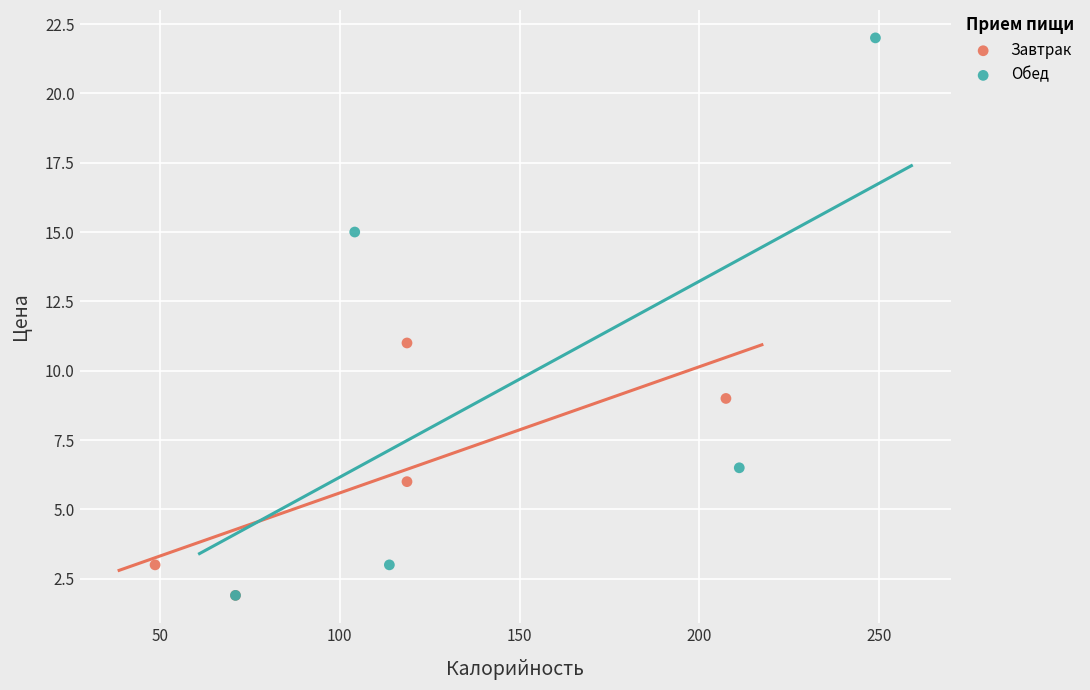

Which series has the widest spread of Y values?

Обед